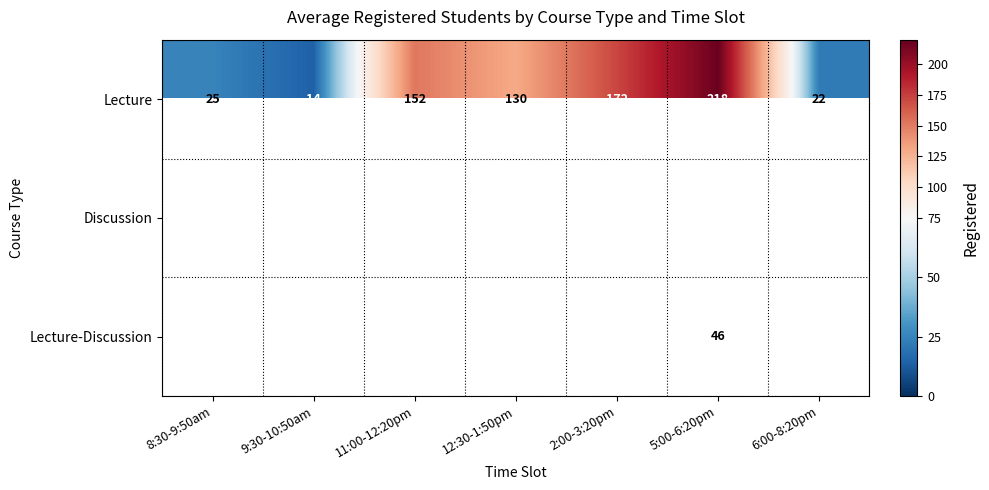

List the labels in order of Lecture value, largest first.

5:00-6:20pm, 2:00-3:20pm, 11:00-12:20pm, 12:30-1:50pm, 8:30-9:50am, 6:00-8:20pm, 9:30-10:50am